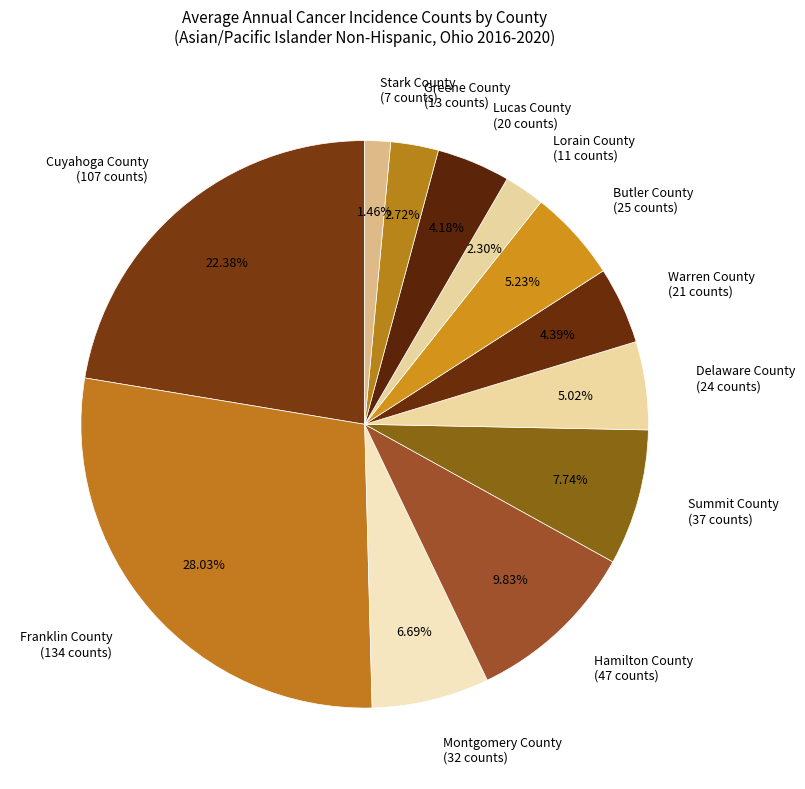

Do Delaware County and Montgomery County together represent more than half of the pie?

No